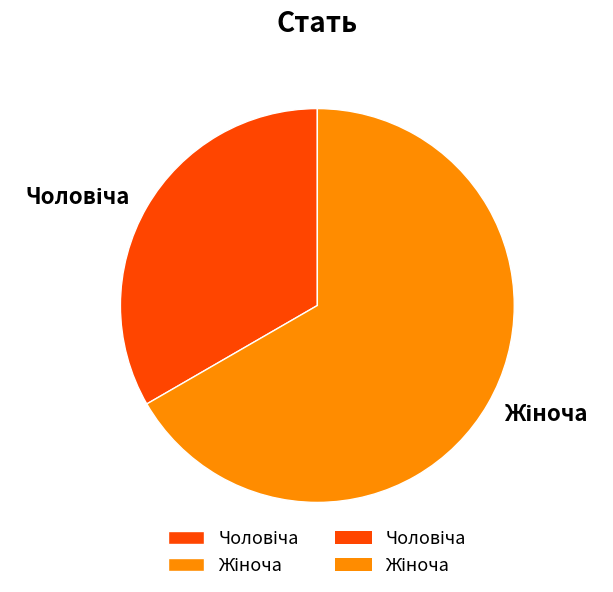

Is there a majority slice in this chart?

Yes